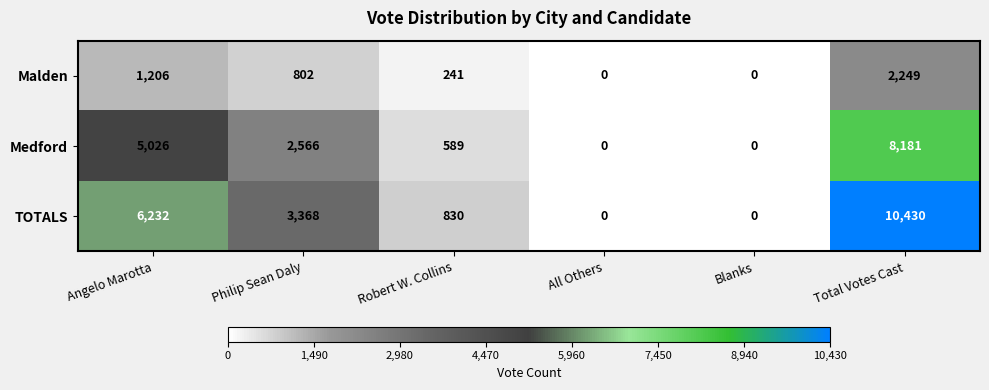

The value of TOTALS at Total Votes Cast is 17426. True or false?

False